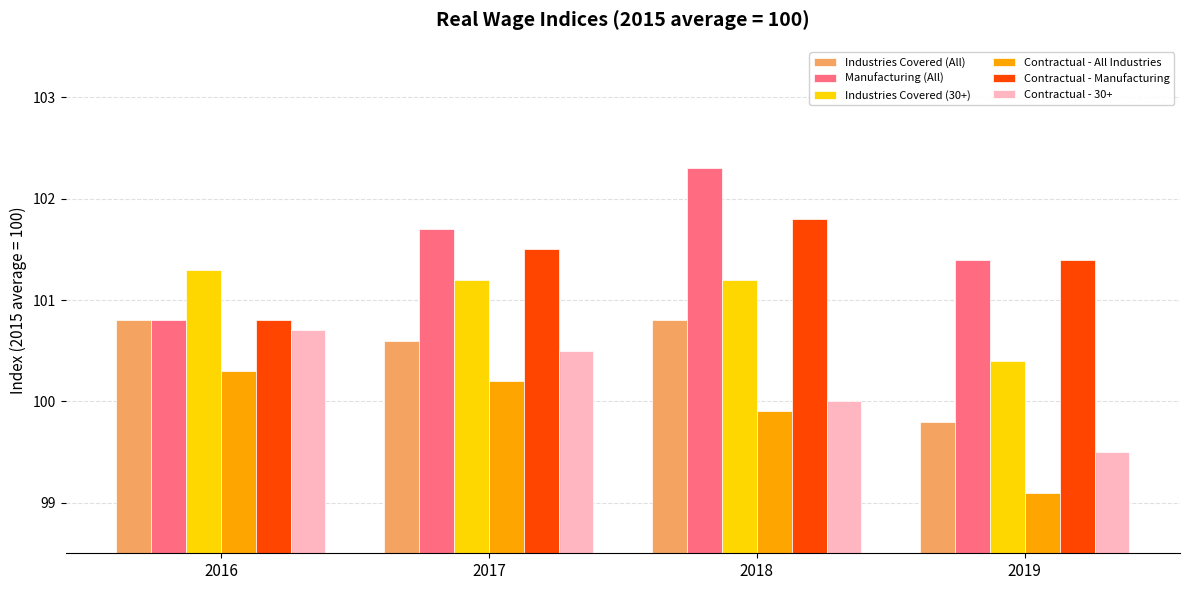

What is the total value across all series at 2018?

606.0